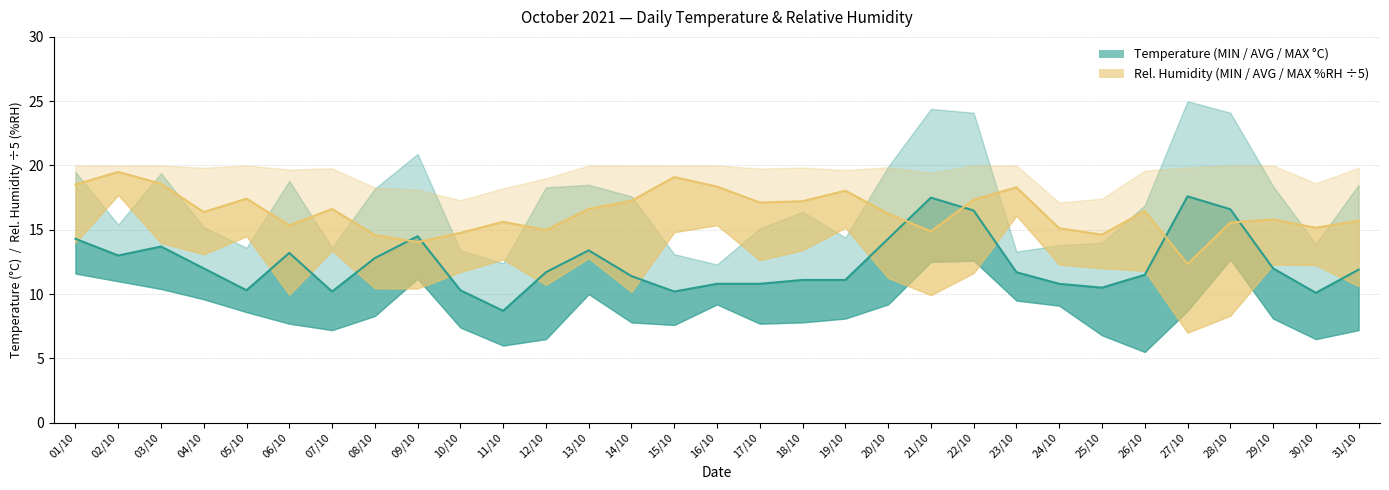

What is the value of the Temp AVG (°C) point at the 3rd from the left?

13.7